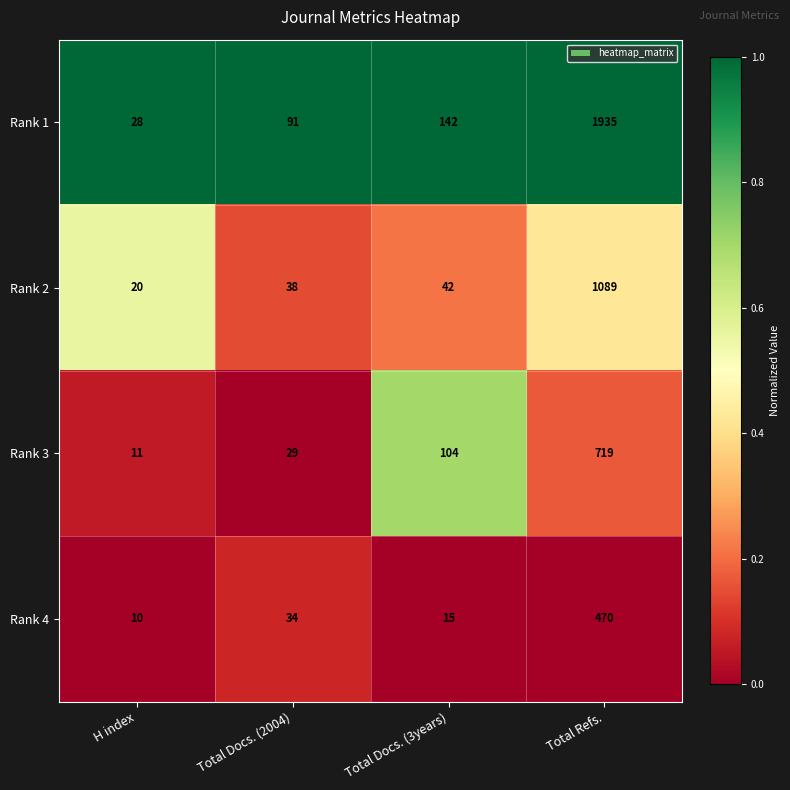

List the series in order of their peak value, highest first.

Rank 1, Rank 2, Rank 3, Rank 4